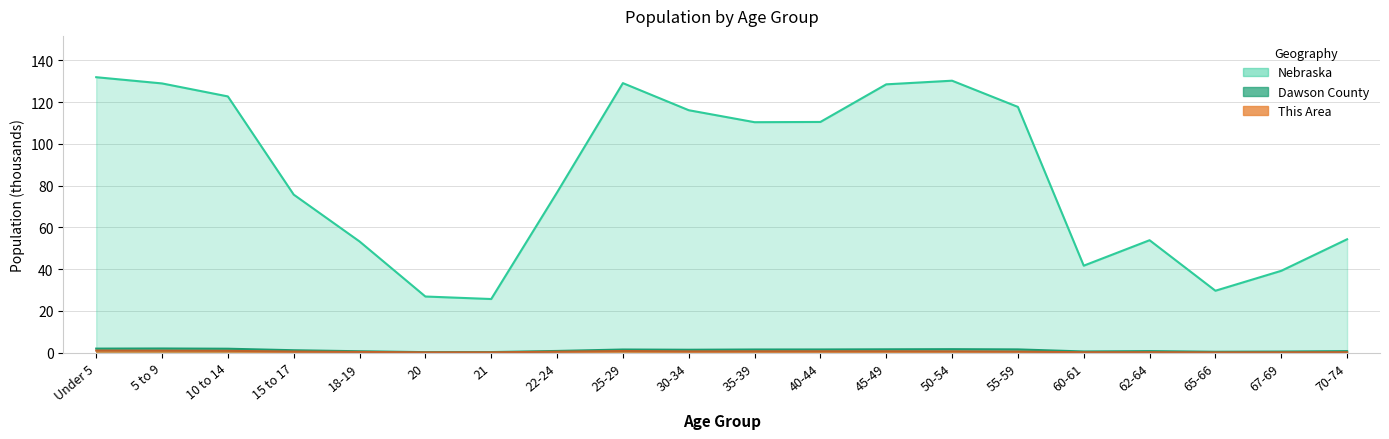

Which series has the largest total across all categories?

Nebraska